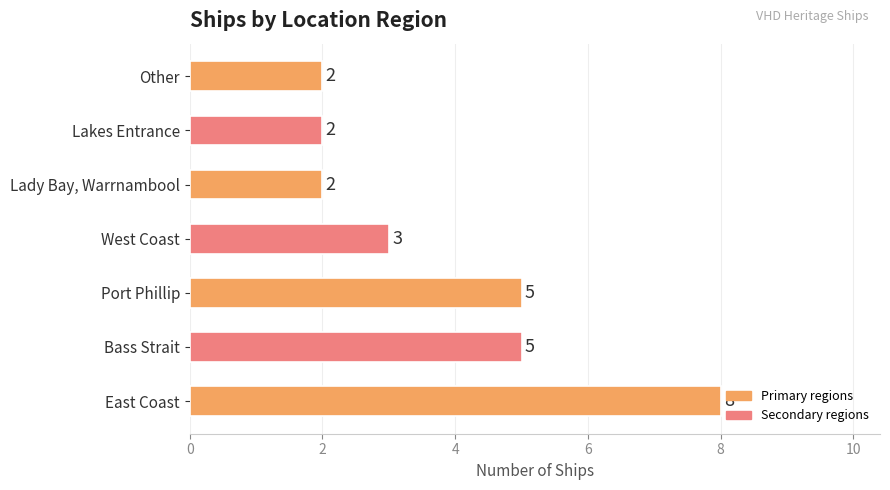

Are the bars horizontal?

Yes